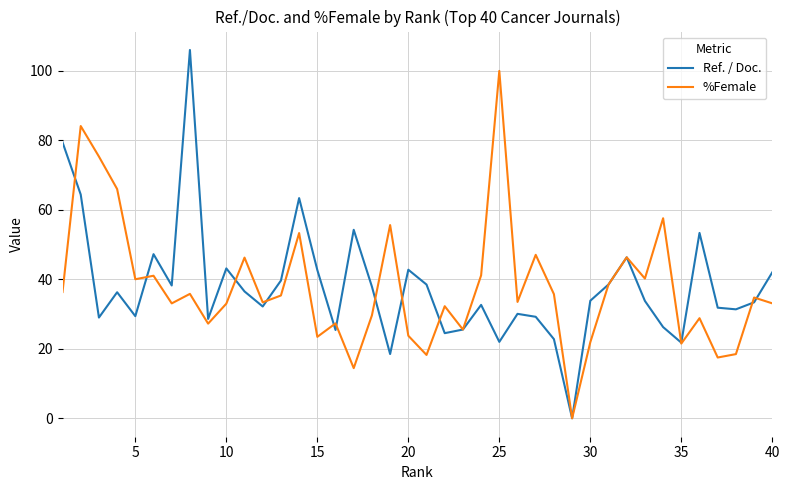

What are all the series names shown in the legend?

Ref. / Doc., %Female